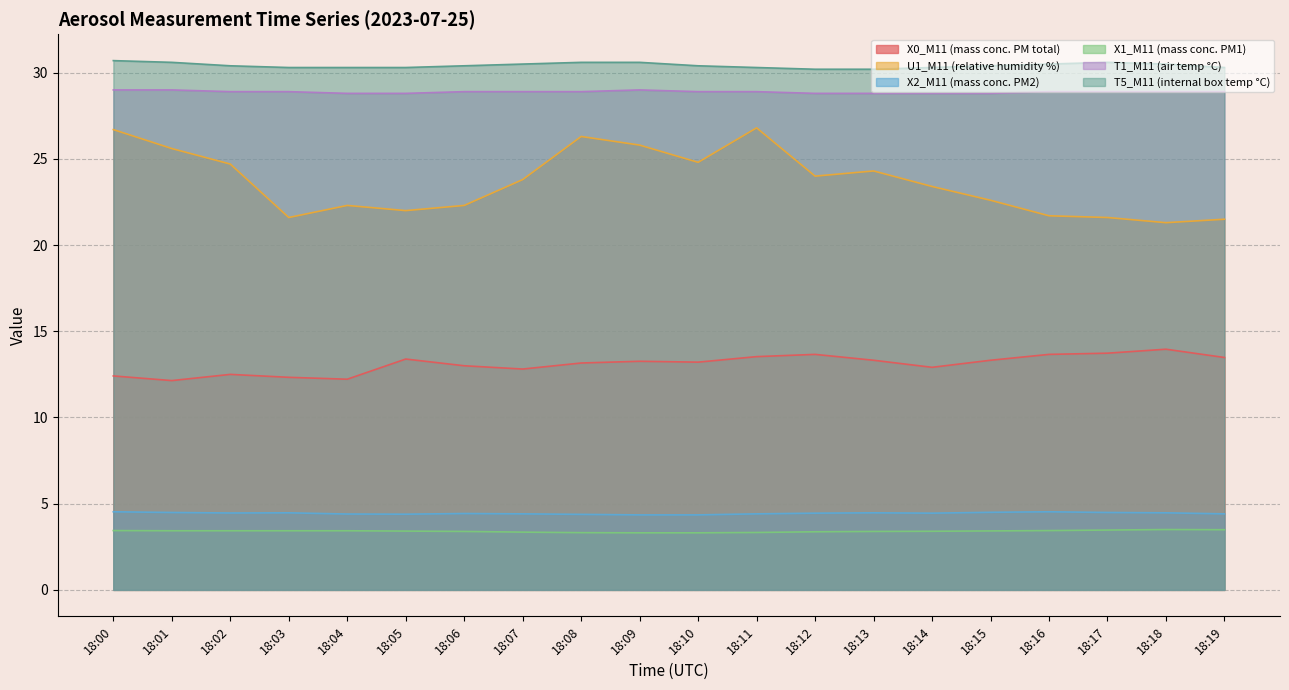

What is the maximum value for X1_M11 (mass conc. PM1)?

3.5